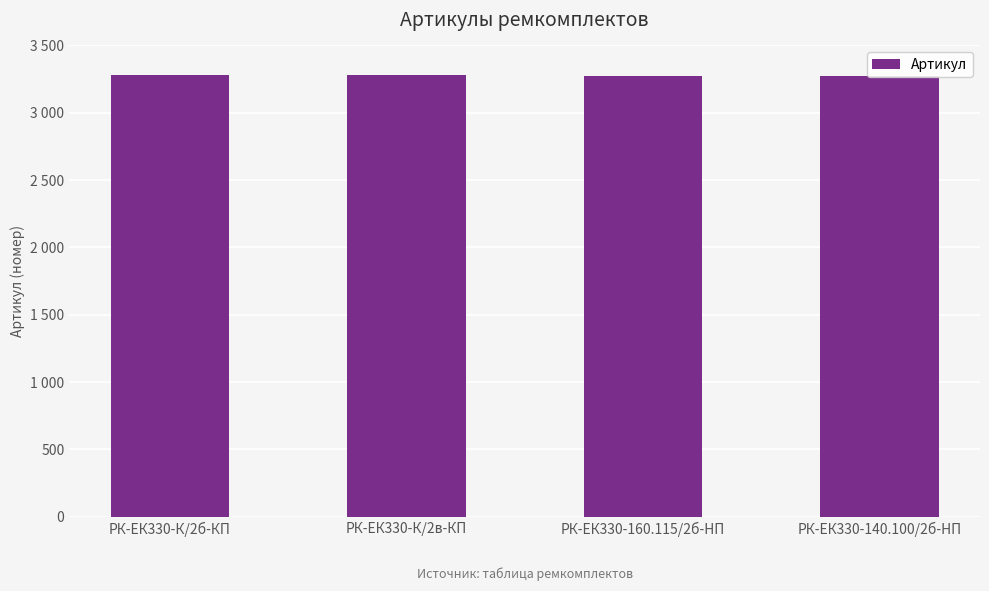

The value at РК-ЕК330-160.115/2б-HП is 2122. True or false?

False